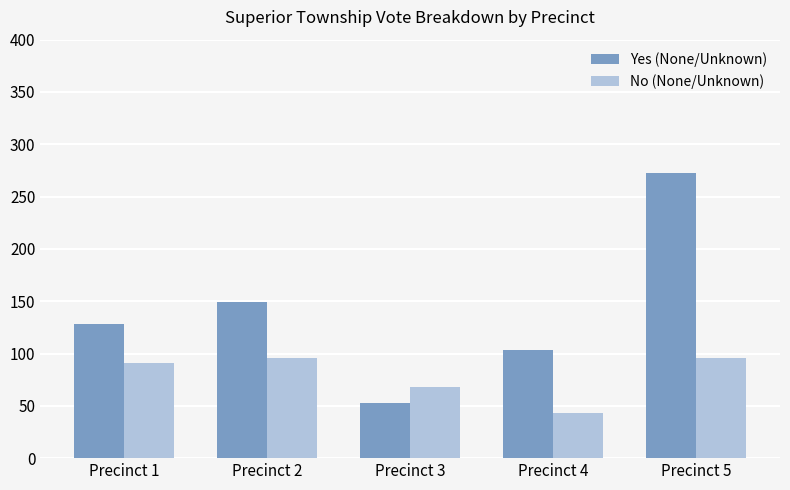

How many distinct data groups are displayed?

2